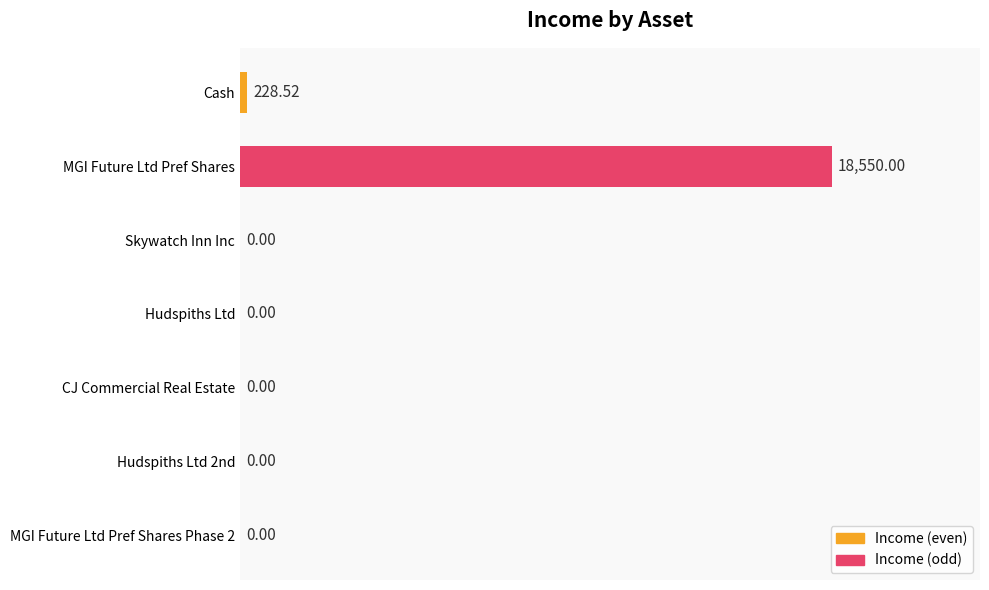

At which category does the chart reach its peak across all series?

MGI Future Ltd Pref Shares